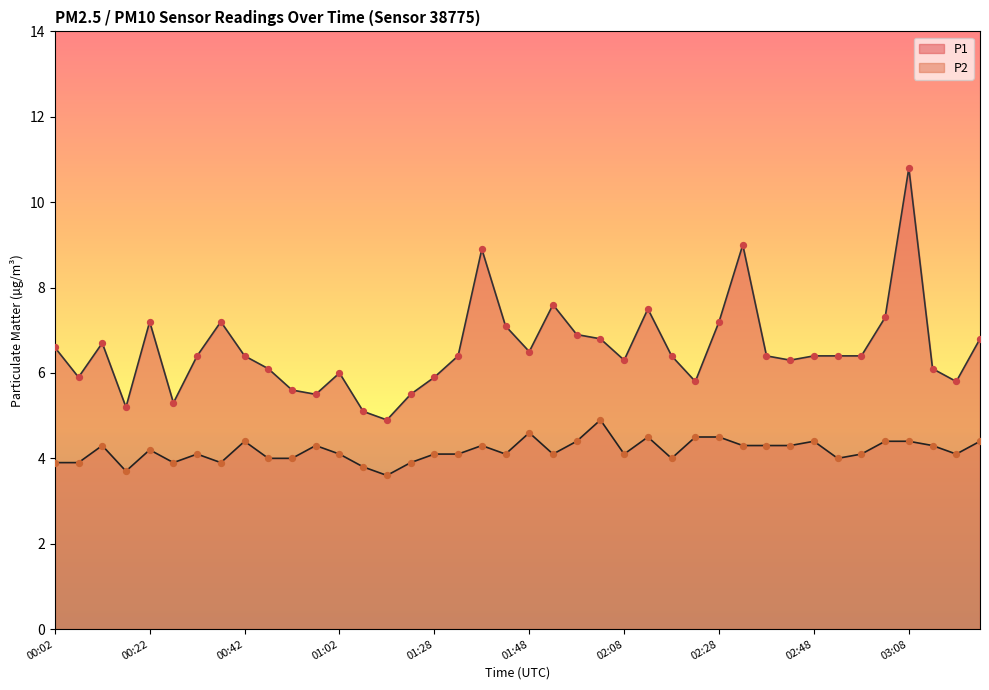

Which series reaches the maximum Y coordinate?

P1